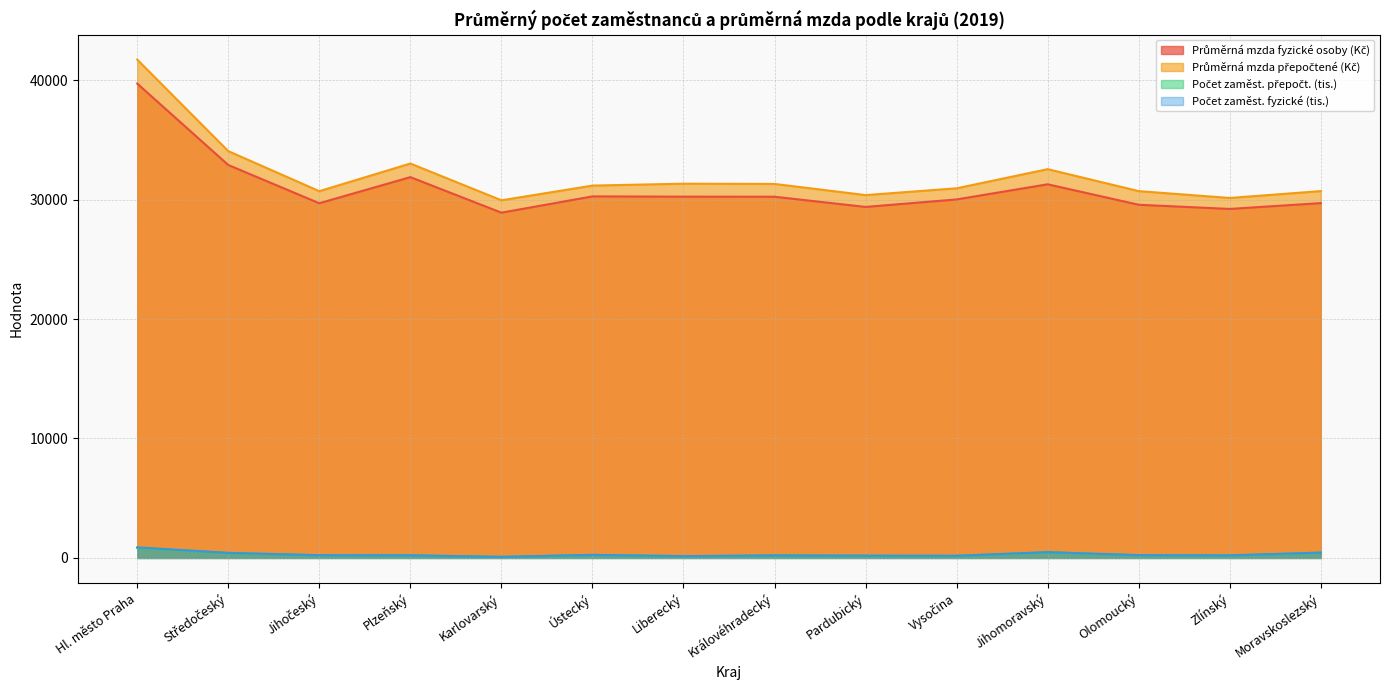

What is the total value across all series at Zlínský?

59778.7